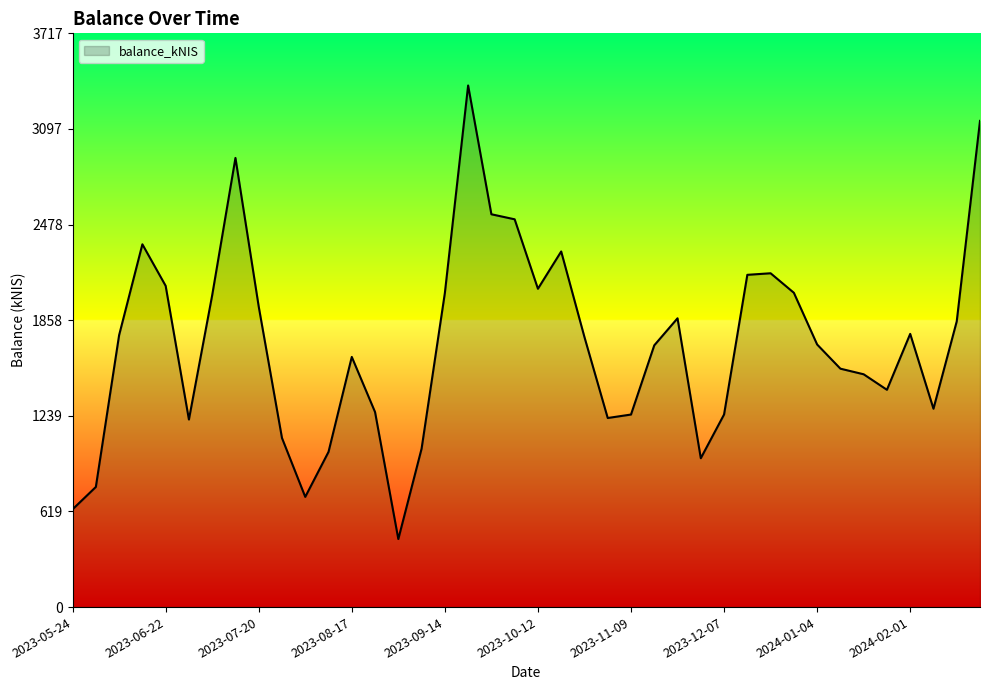

What is the minimum value shown in the chart?

440.8